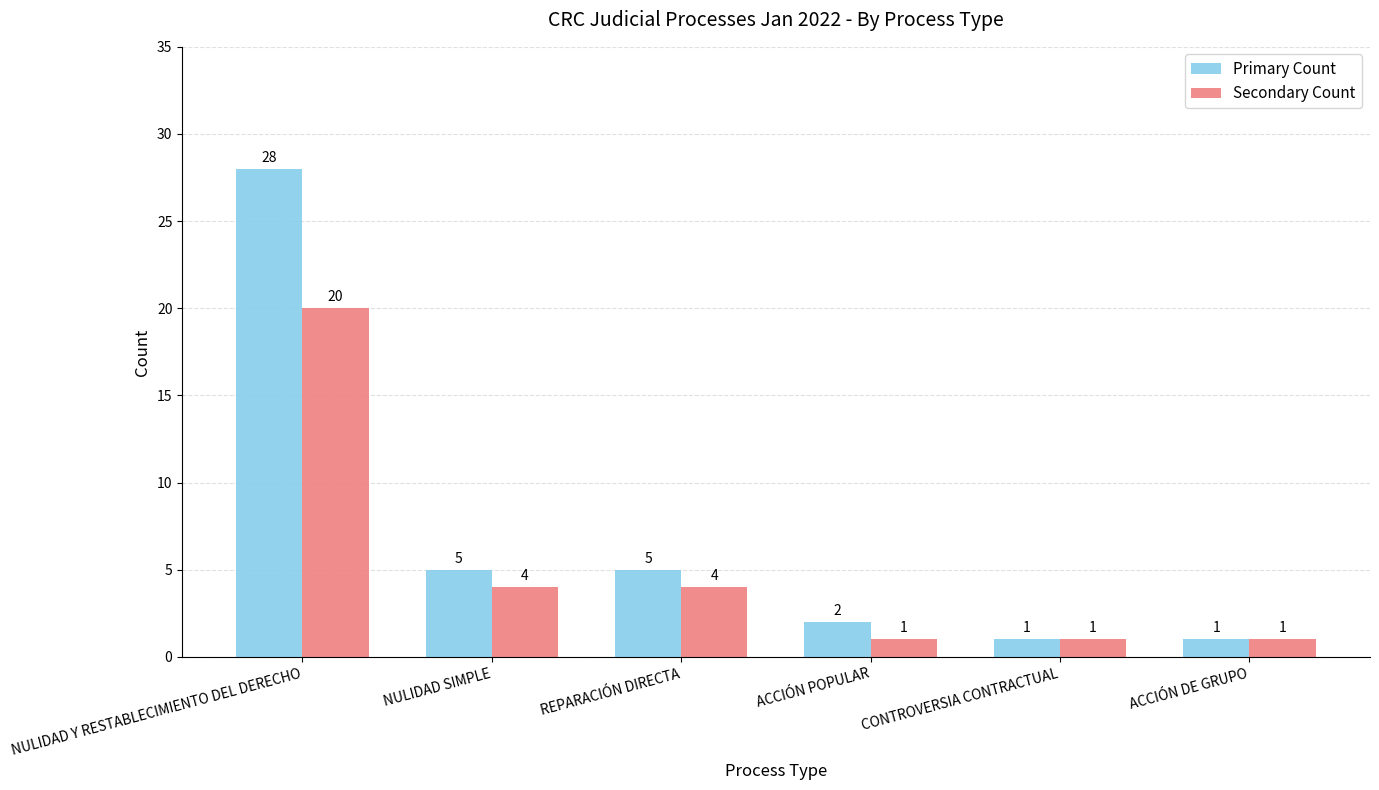

Which series has the largest range (max minus min)?

Primary Count